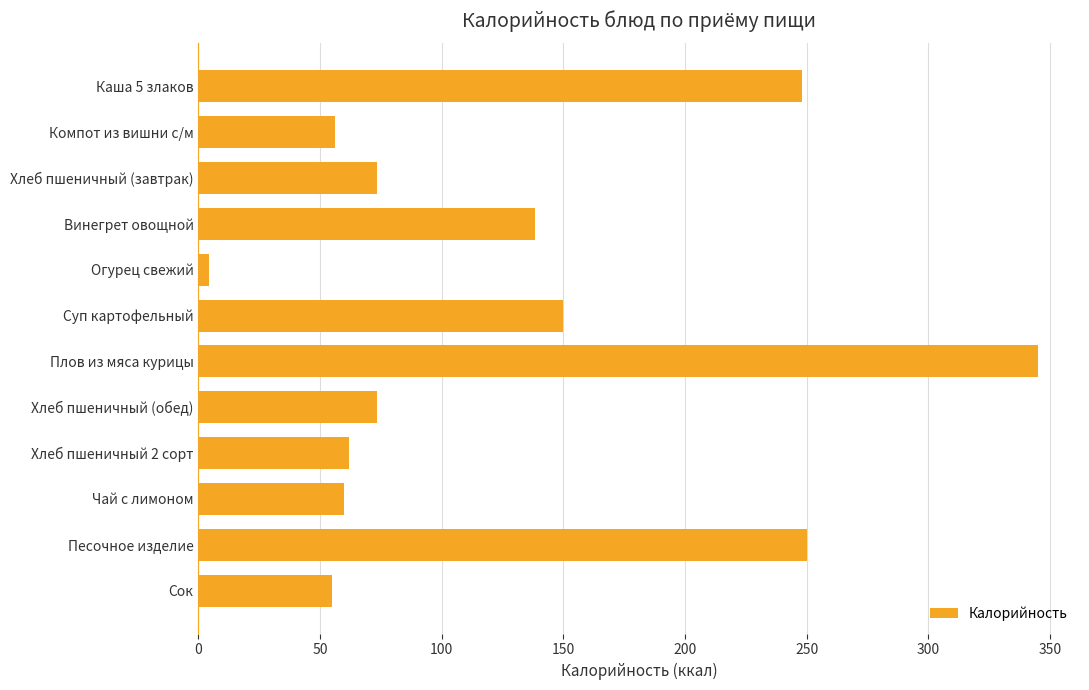

Does the chart contain stacked bars?

No